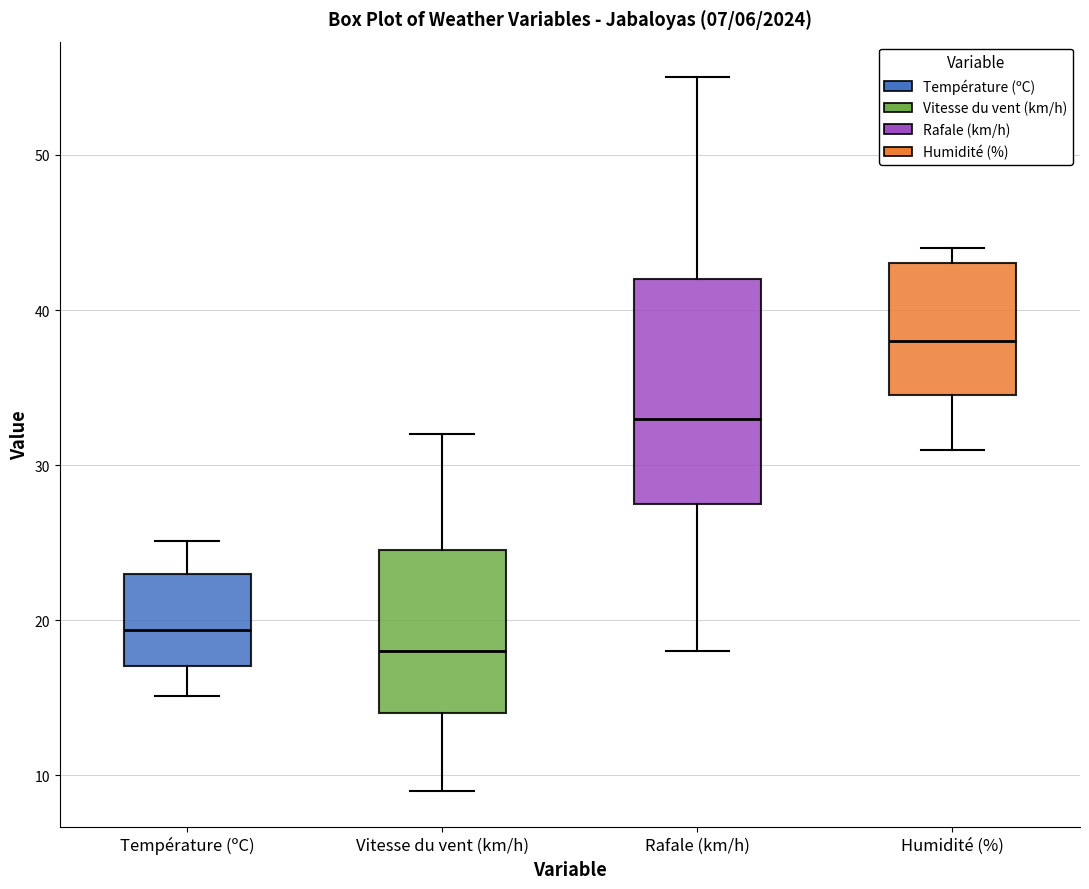

Which box is the tallest, from its lower edge to its upper edge?

Rafale (km/h)